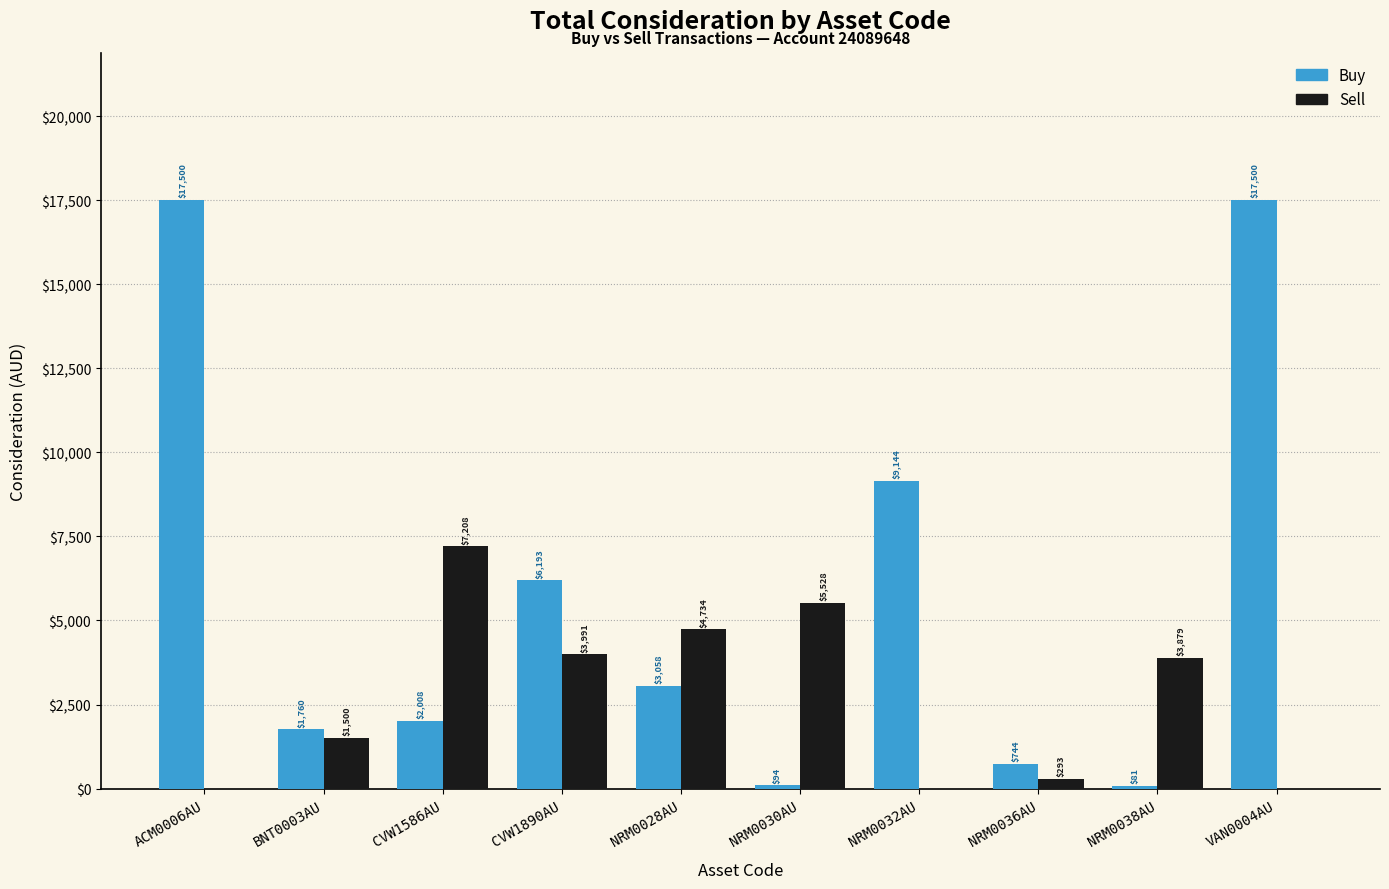

At which label is Buy closest to 8790?

NRM0032AU